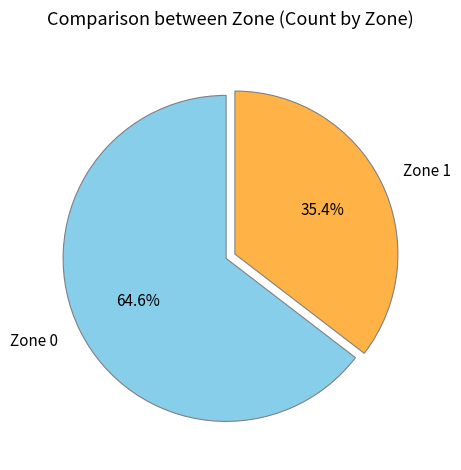

Do Zone 1 and Zone 0 together represent more than half of the pie?

Yes